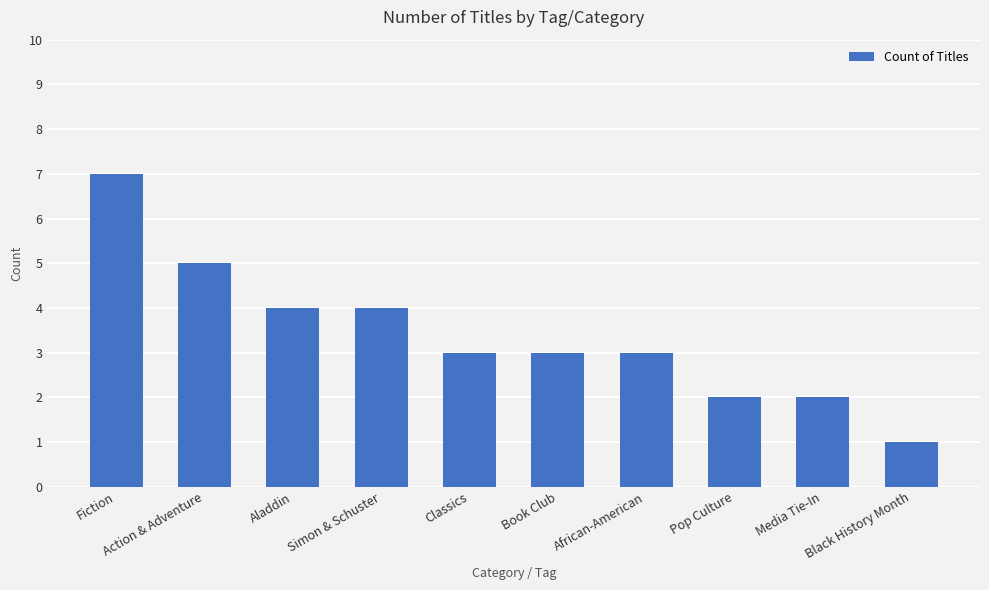

What is the sum of all values?

34